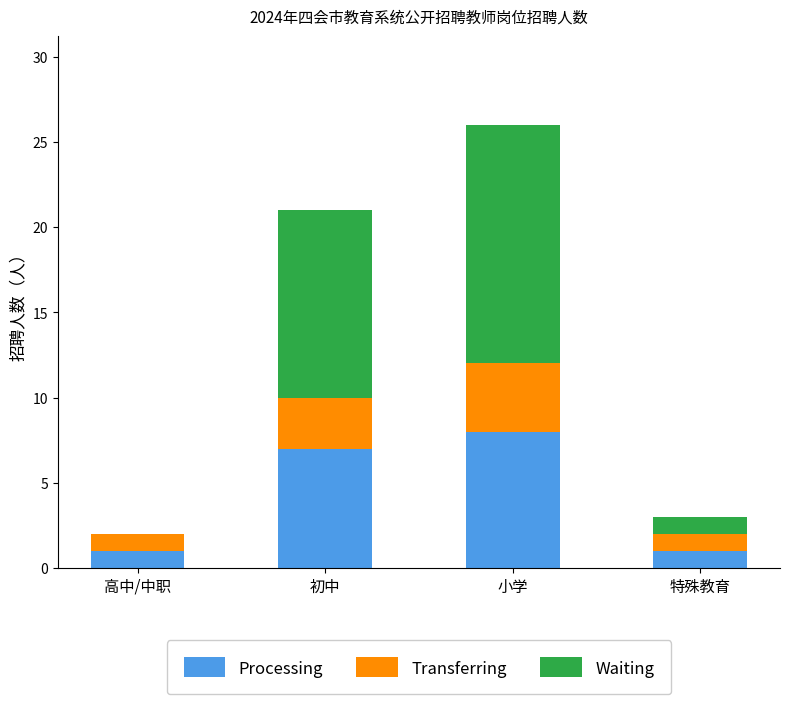

The Processing series shows 7 at 初中. True or false?

True